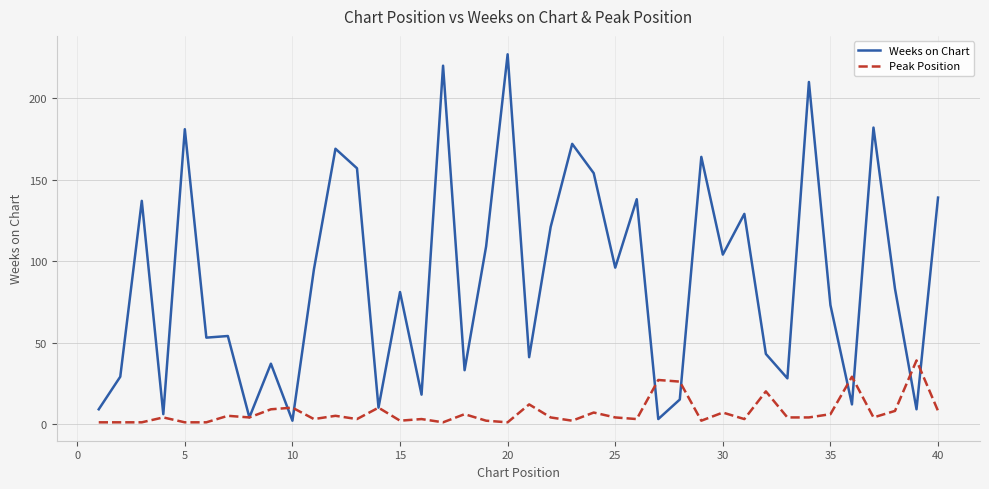

True or false: Peak Position has more than 0 interior local peaks.

True